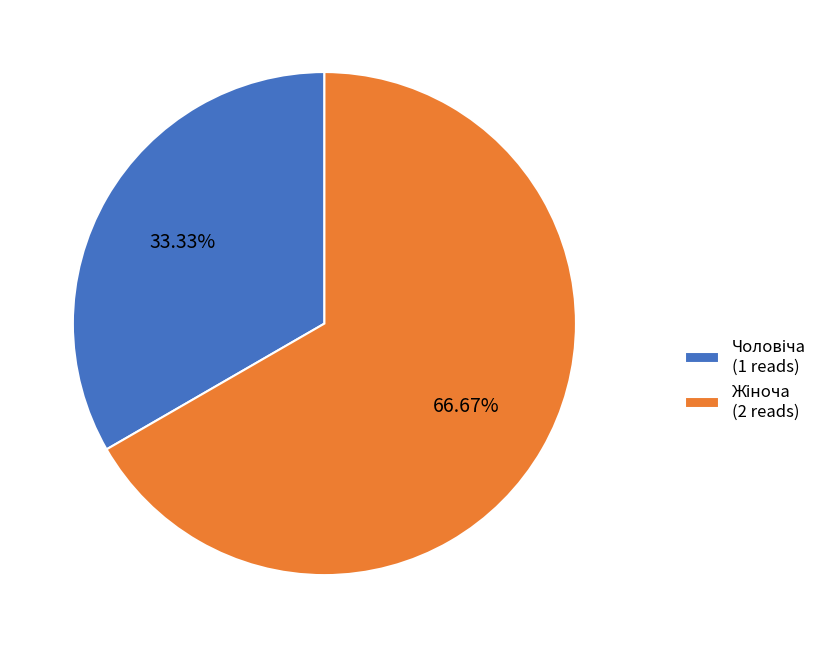

Does any single category account for the majority?

Yes